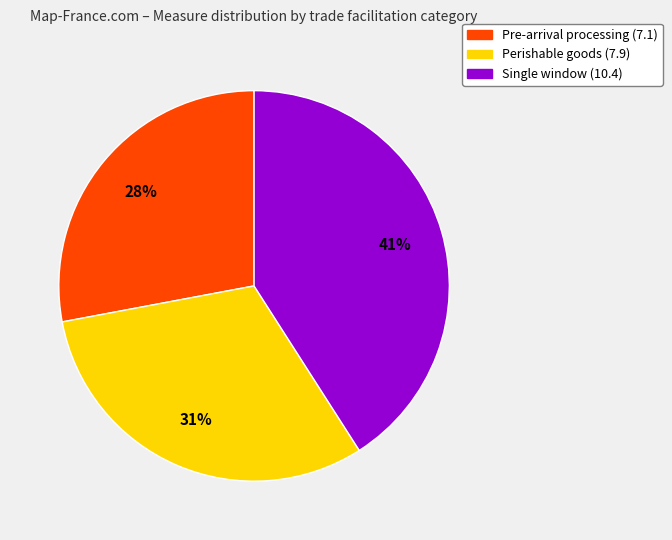

How many segments does this pie chart have?

3